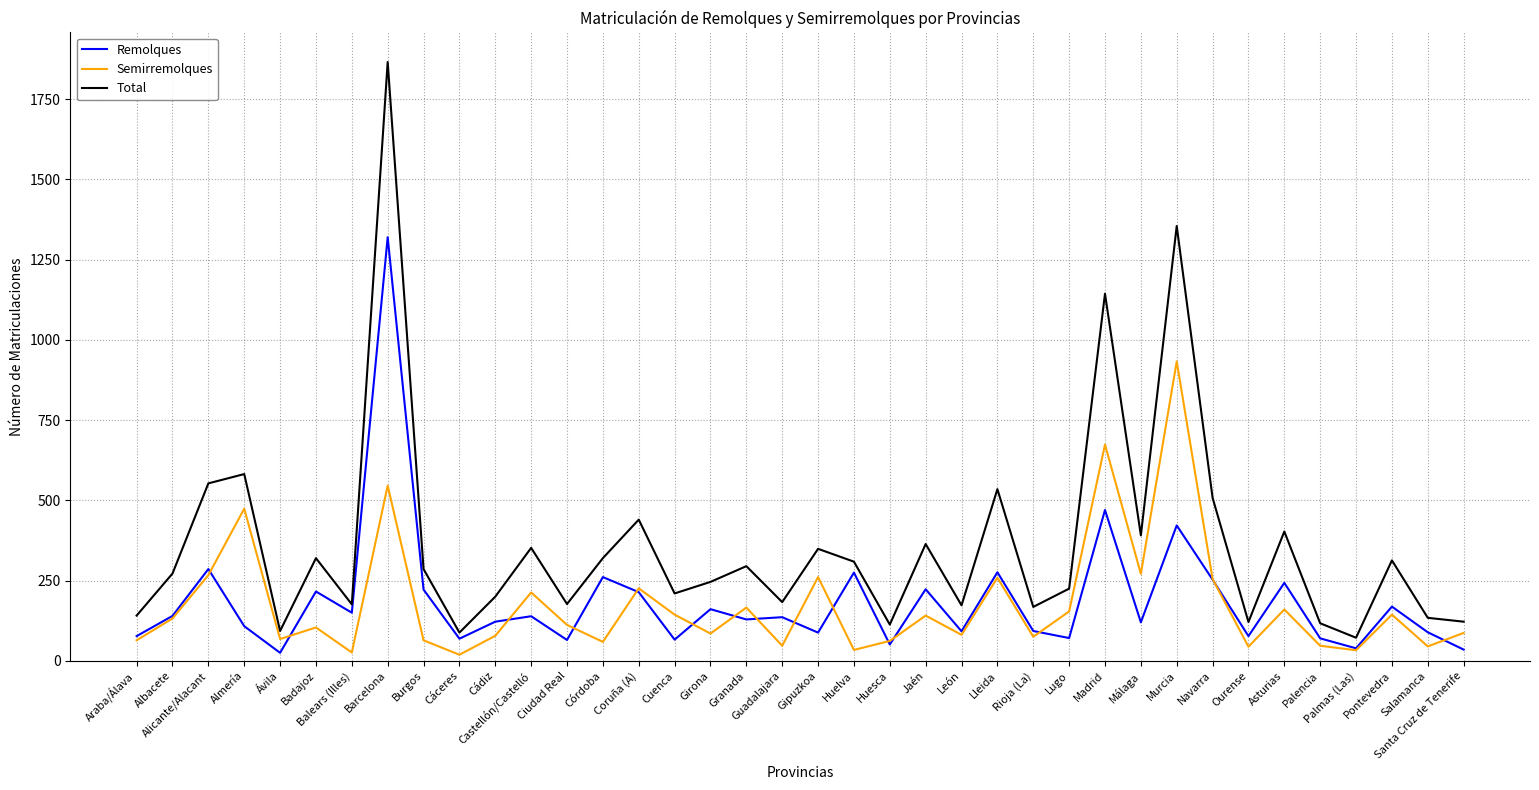

The value of Total at Asturias is 209. True or false?

False